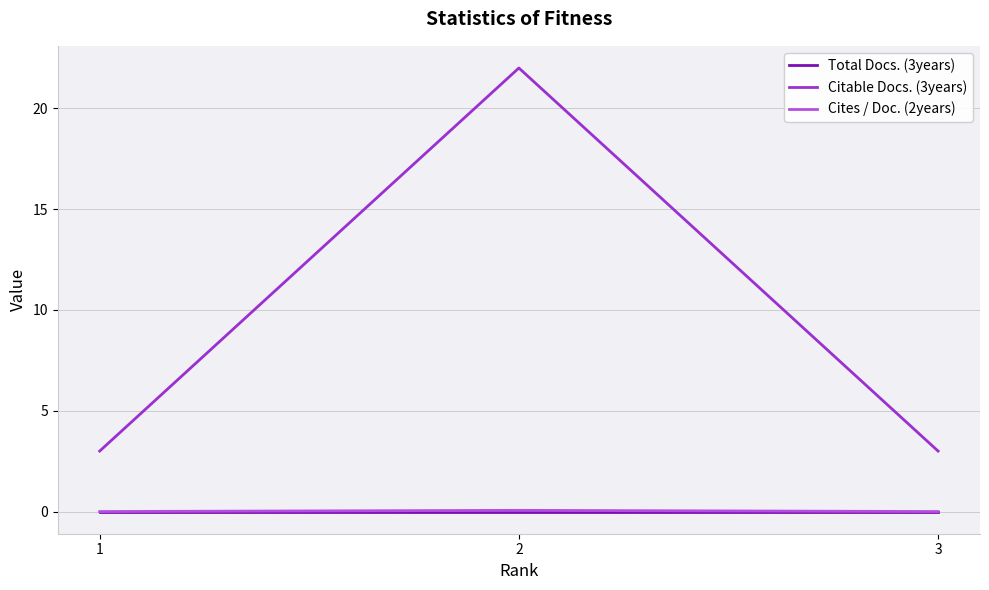

Which series has the largest range (max minus min)?

Citable Docs. (3years)